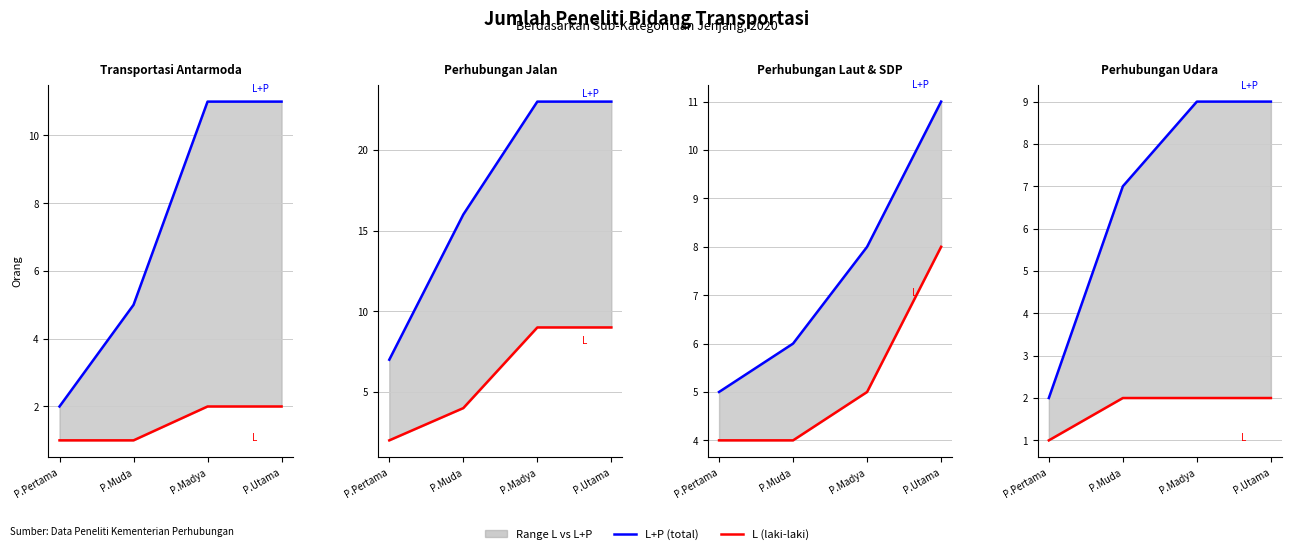

What is the difference between the L+P (total) values at P.Muda and P.Utama?

2